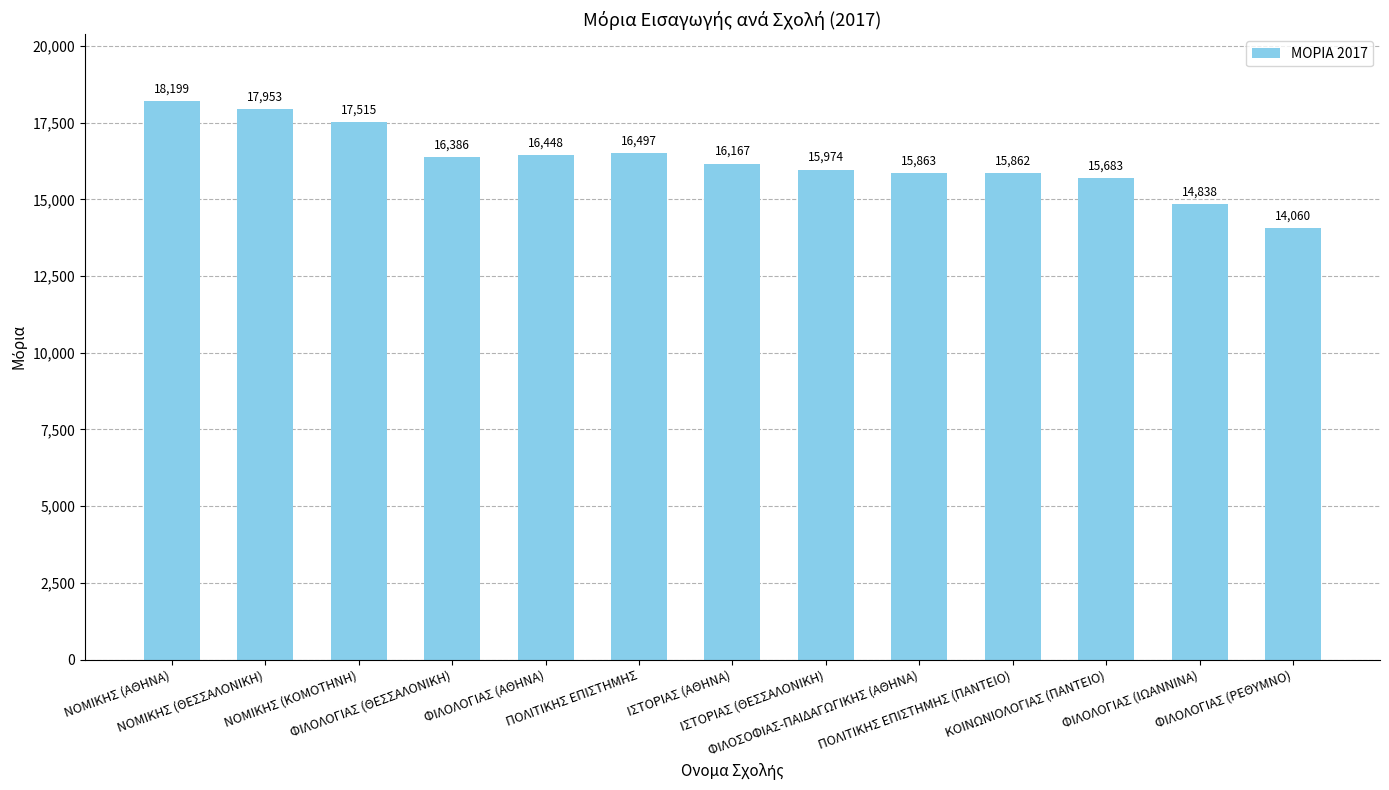

Between ΝΟΜΙΚΗΣ (ΚΟΜΟΤΗΝΗ) and ΦΙΛΟΛΟΓΙΑΣ (ΑΘΗΝΑ), which is larger?

ΝΟΜΙΚΗΣ (ΚΟΜΟΤΗΝΗ)